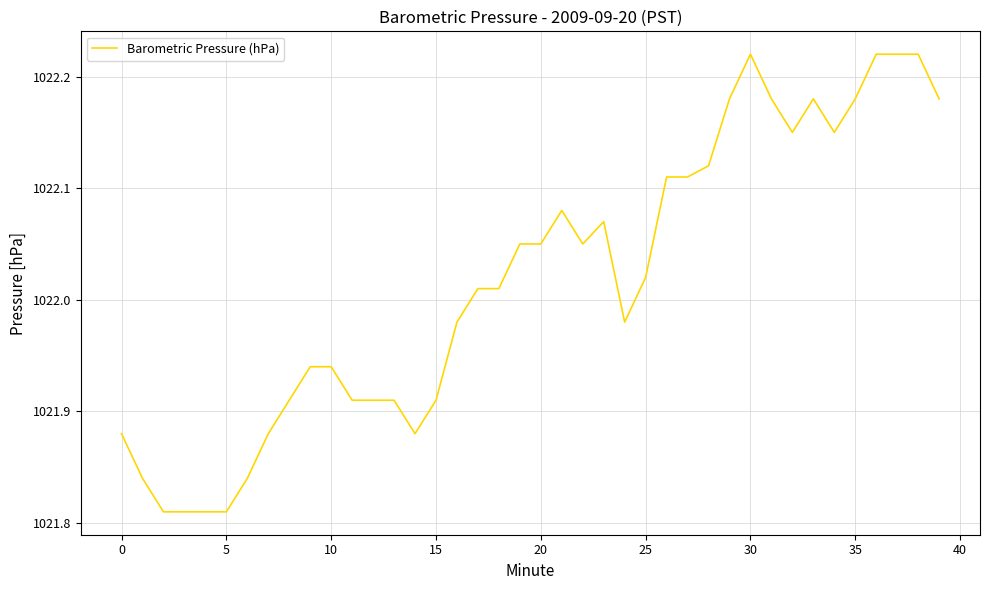

How many lines are shown in the chart?

1